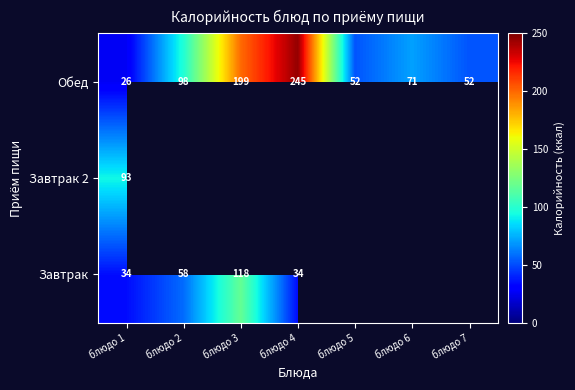

Is it true that Завтрак equals 14 at блюдо 1?

False